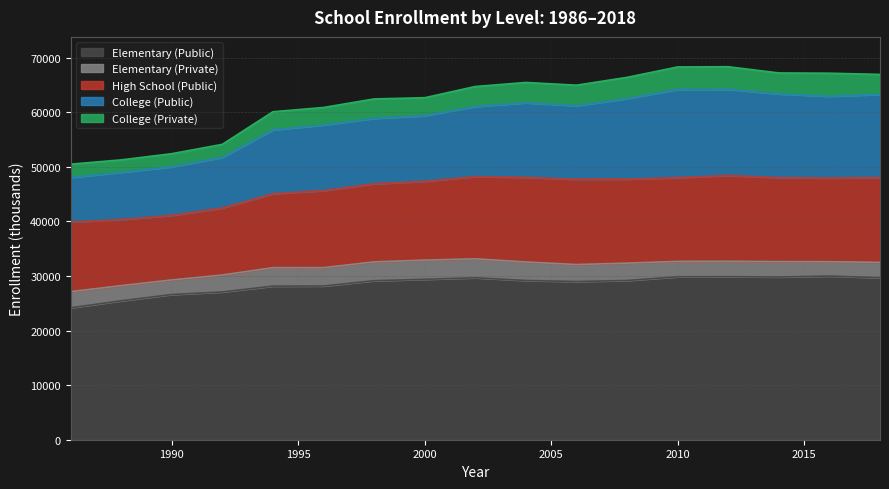

True or false: College (Private) and High School (Public) cross at least once.

False